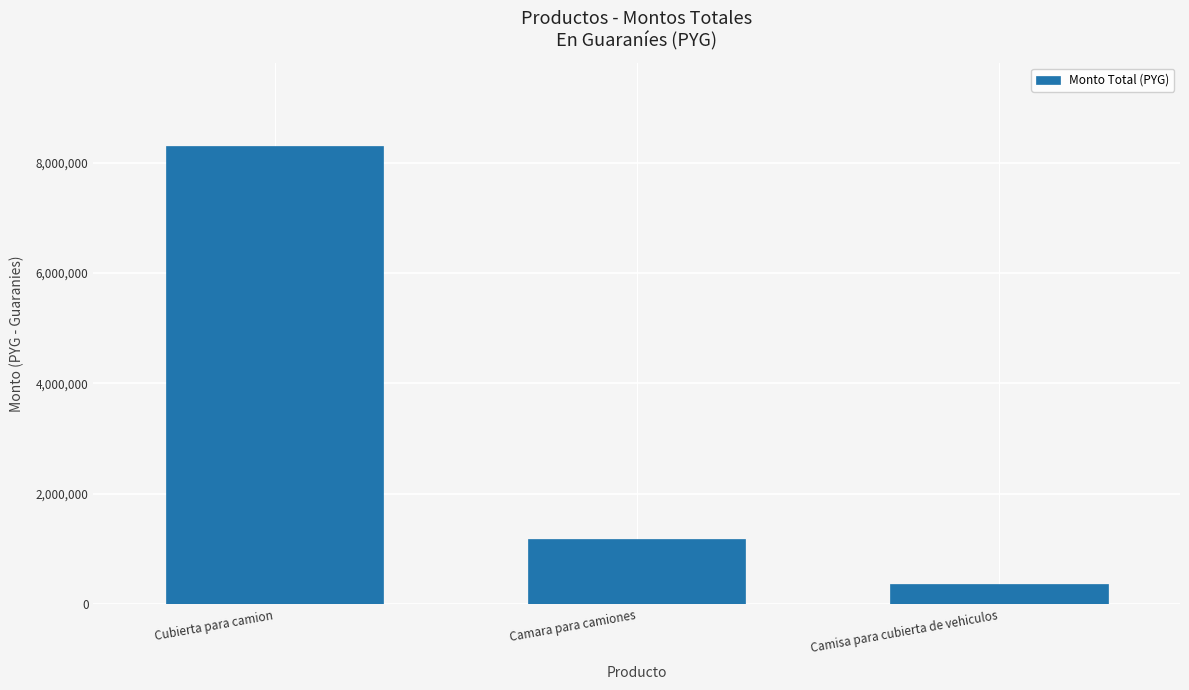

True or false: the data shows 1176000 at Camara para camiones.

True